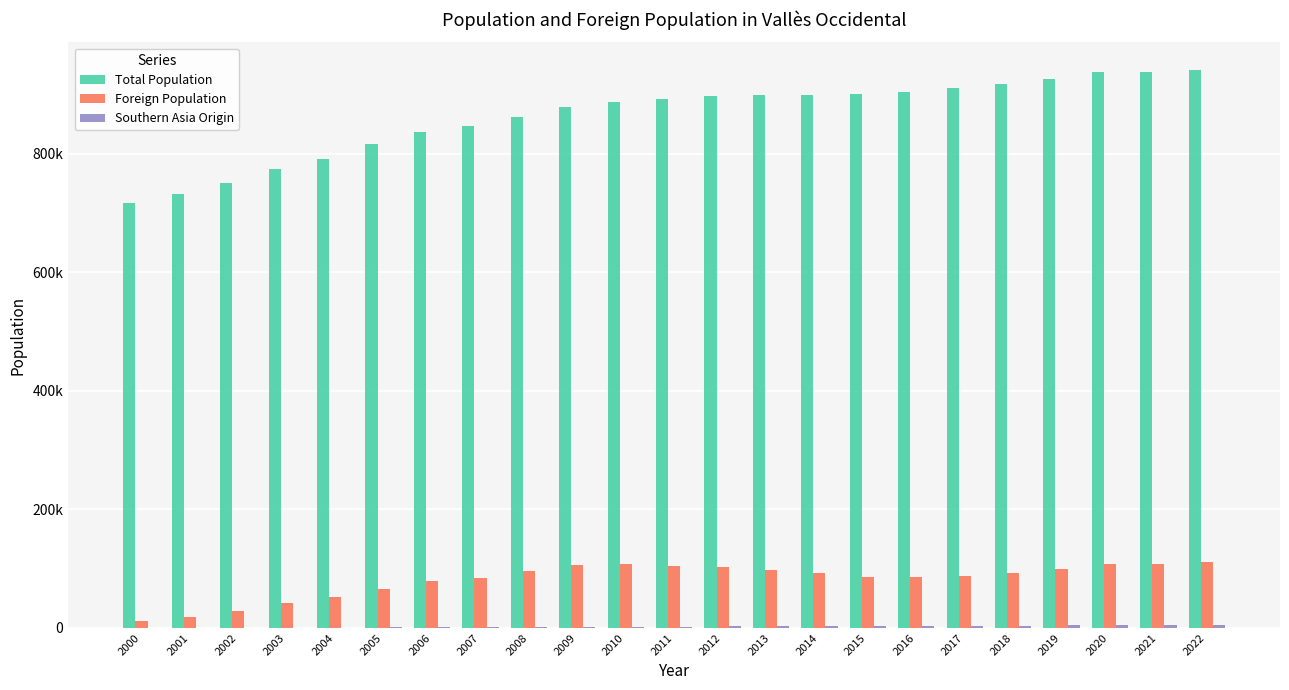

Rank the series at 2013 from lowest to highest value.

Southern Asia Origin, Foreign Population, Total Population